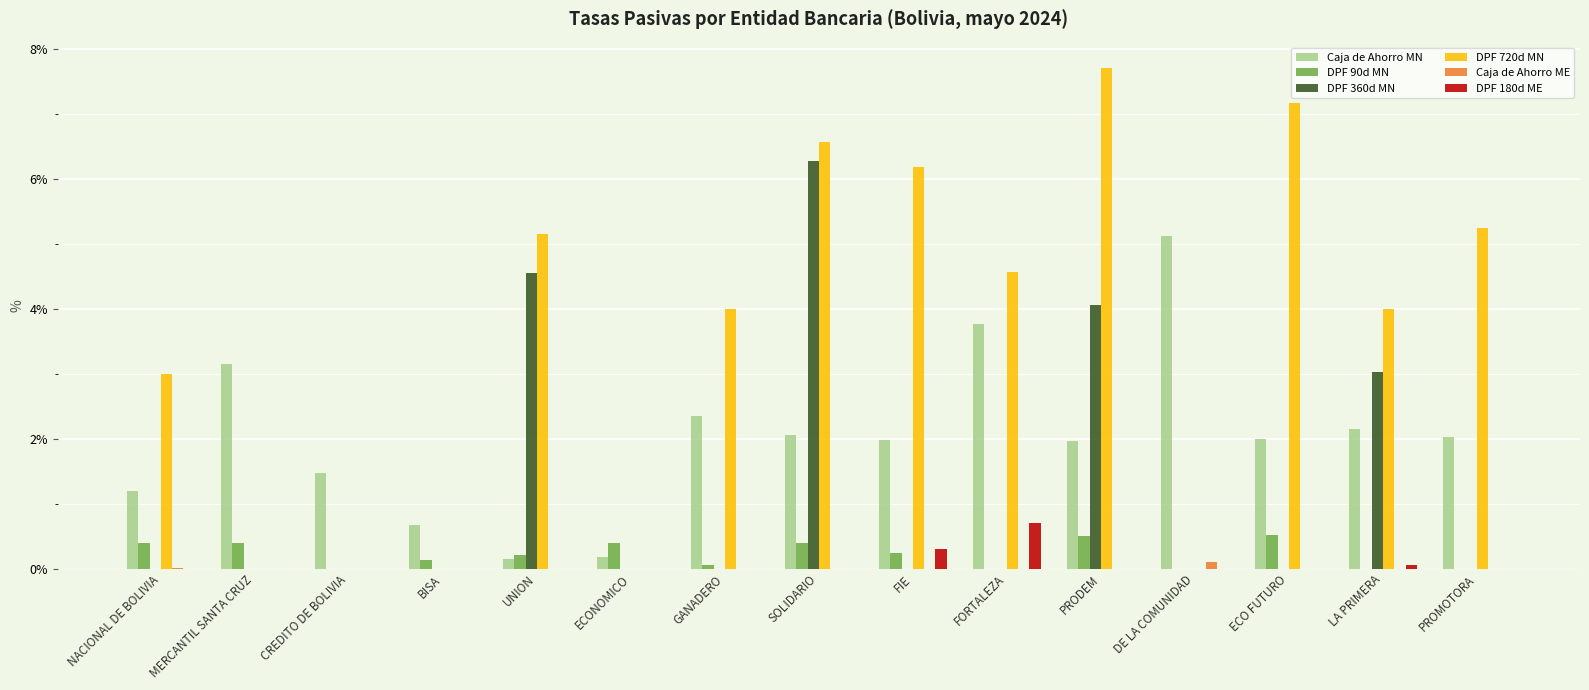

What is the sum of all DPF 180d ME values?

1.1